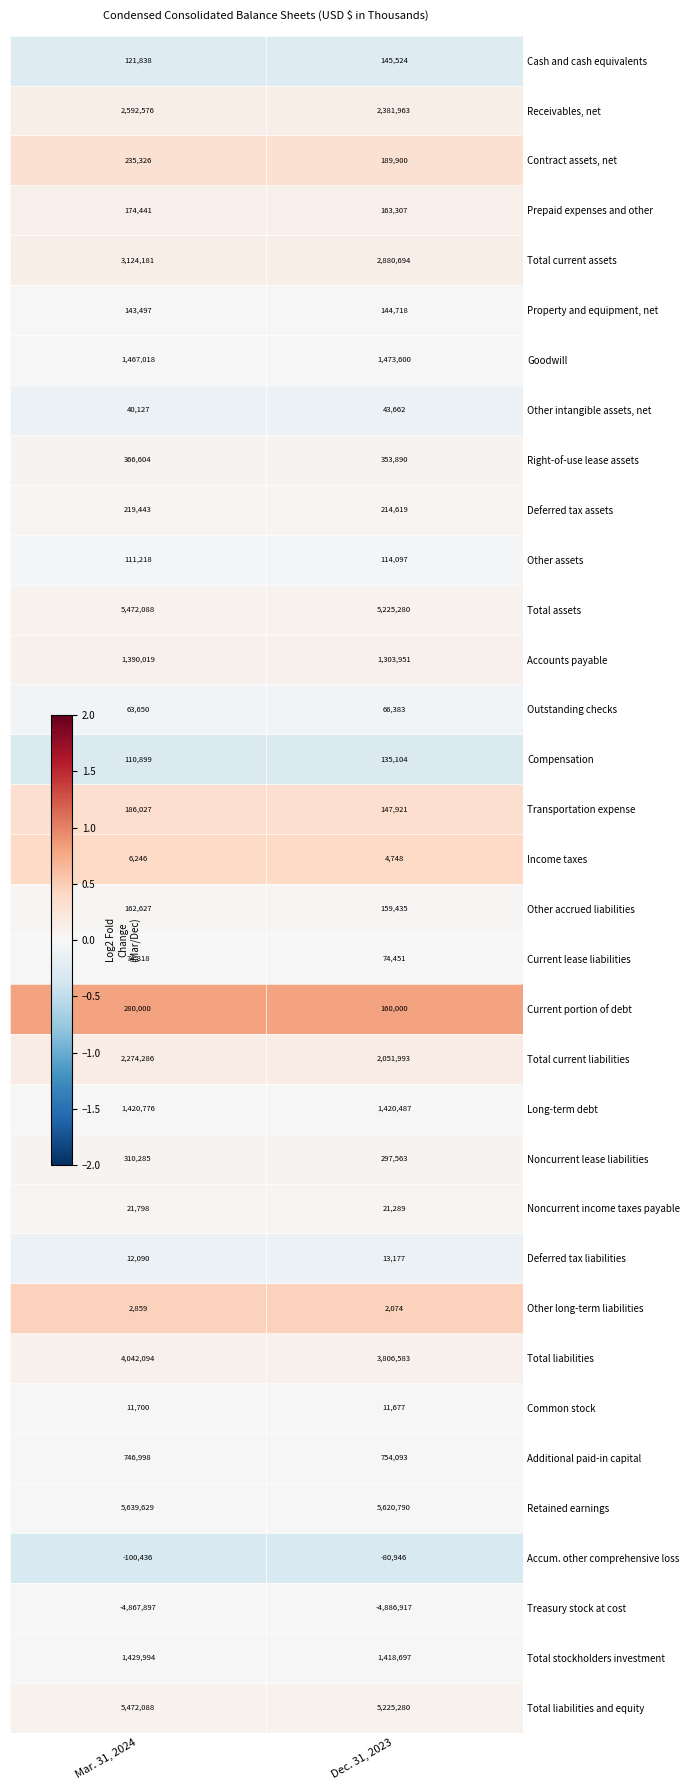

What is the difference between the highest and lowest values at Dec. 31, 2023?

10507707